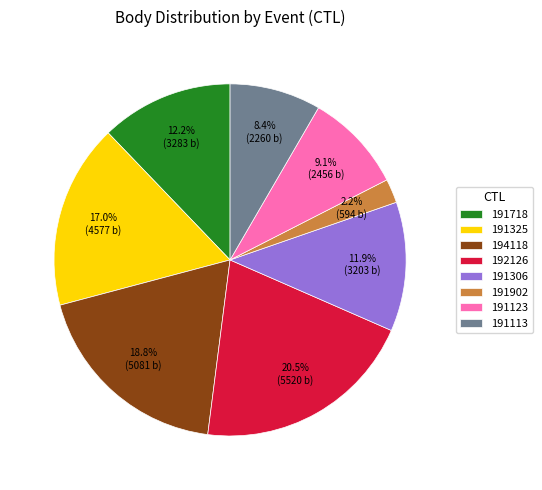

Which category has the biggest portion of the pie?

192126